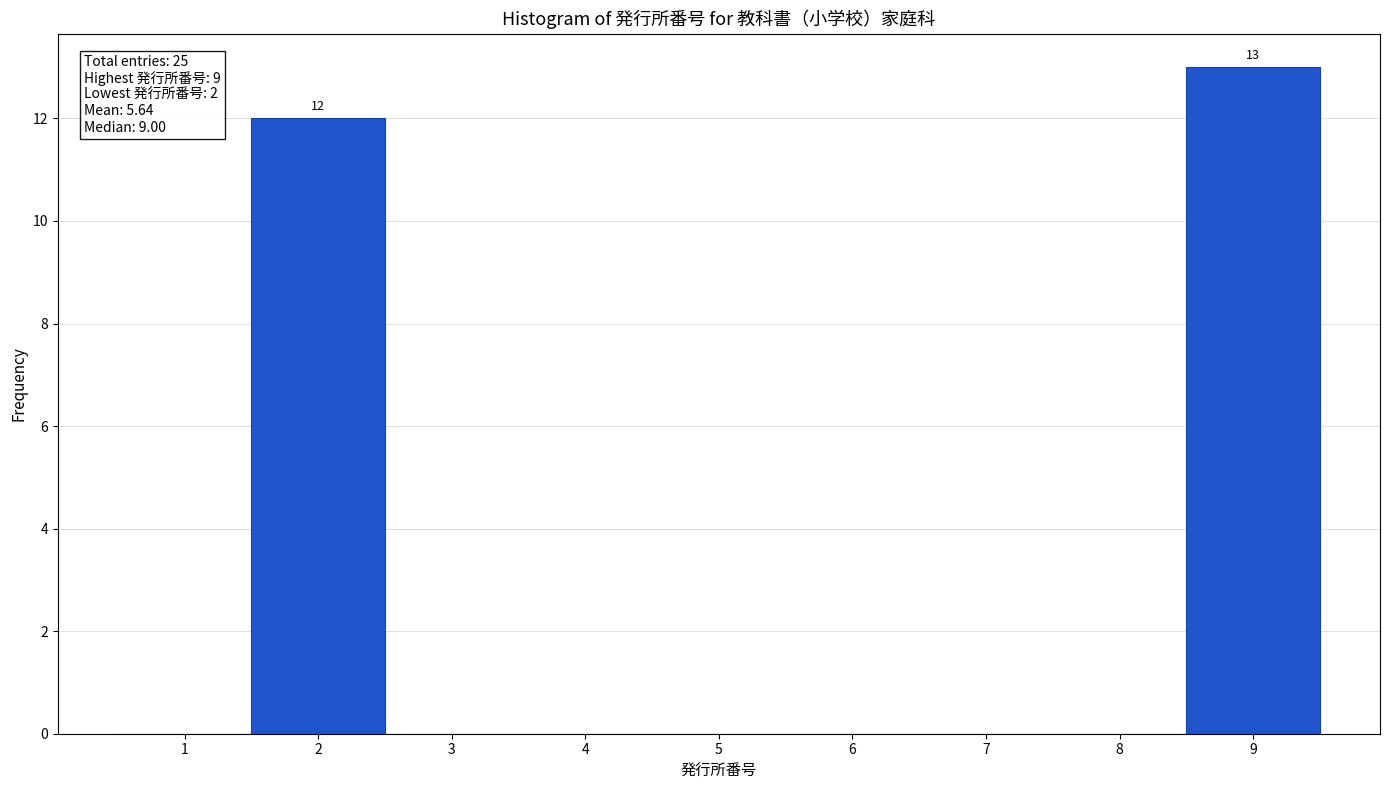

Reading right to left, what are all the values shown in this chart?

9=13	8=0	7=0	6=0	5=0	4=0	3=0	2=12	1=0